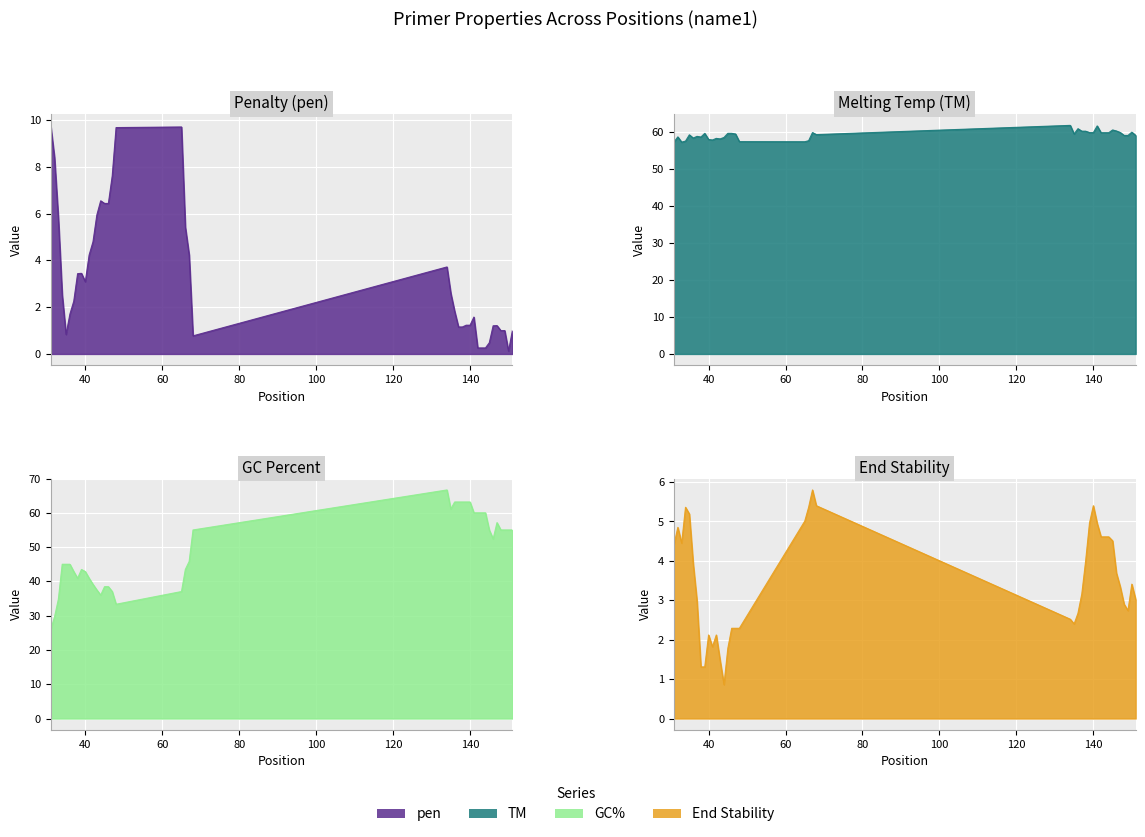

At which label does PRIMER_LEFT_0_GC_PERCENT first exceed 45?

67